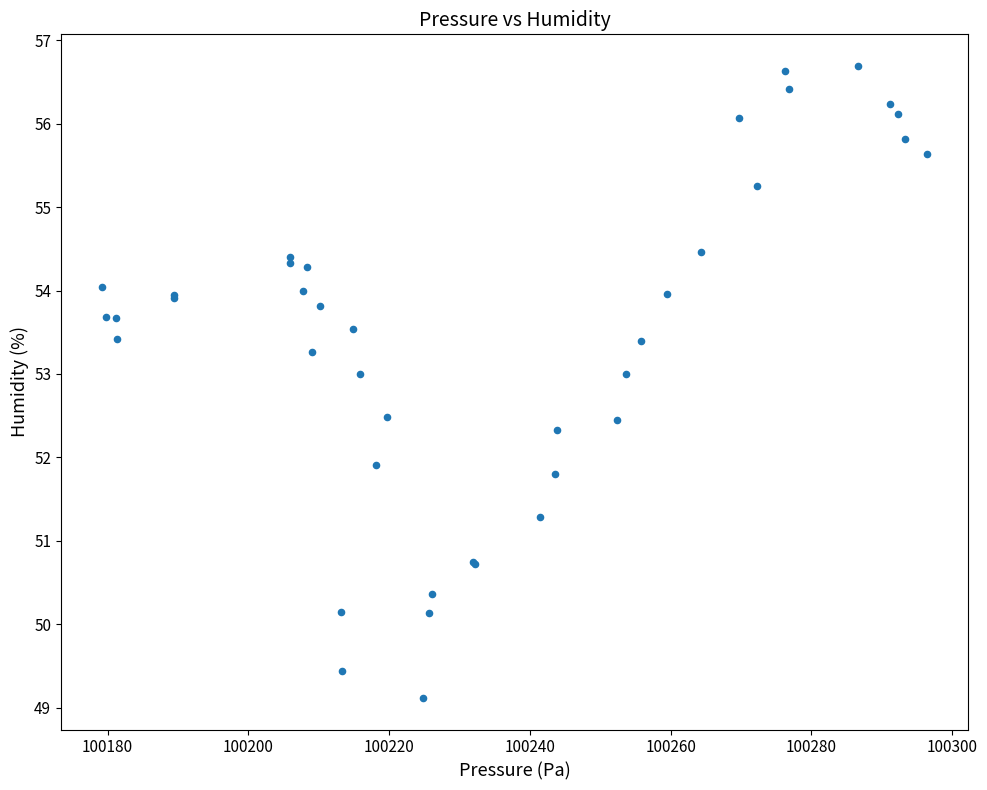

What Y value in the scatter plot is closest to 52?

51.9